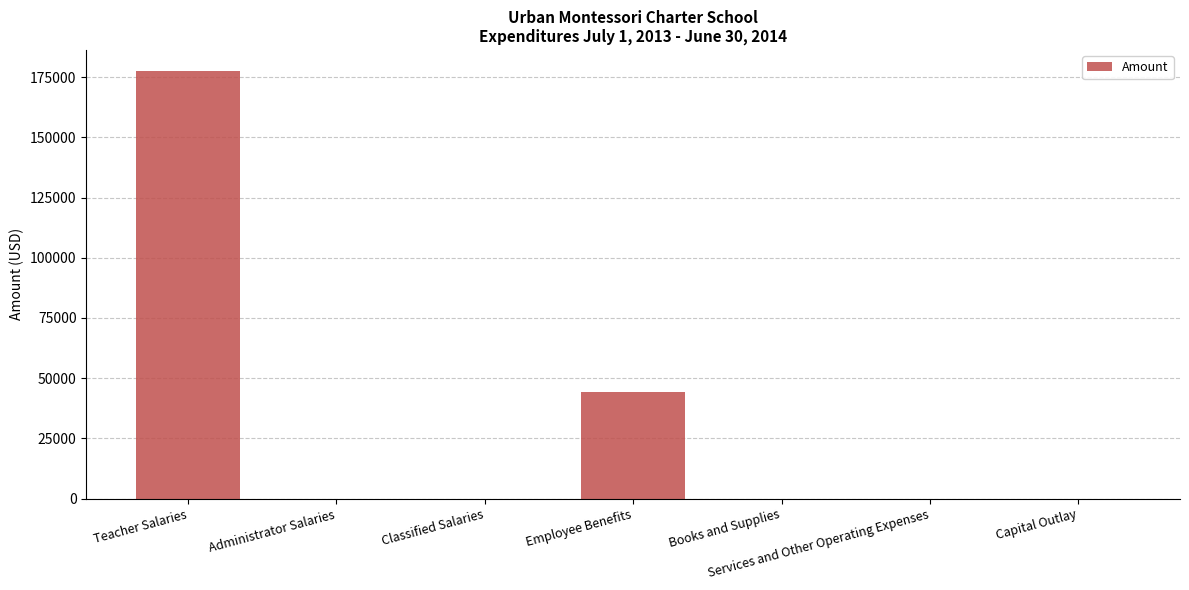

Reading left to right, extract all data points from this chart.

Teacher Salaries=177380.8	Administrator Salaries=0.0	Classified Salaries=0.0	Employee Benefits=44345.2	Books and Supplies=0.0	Services and Other Operating Expenses=0.0	Capital Outlay=0.0